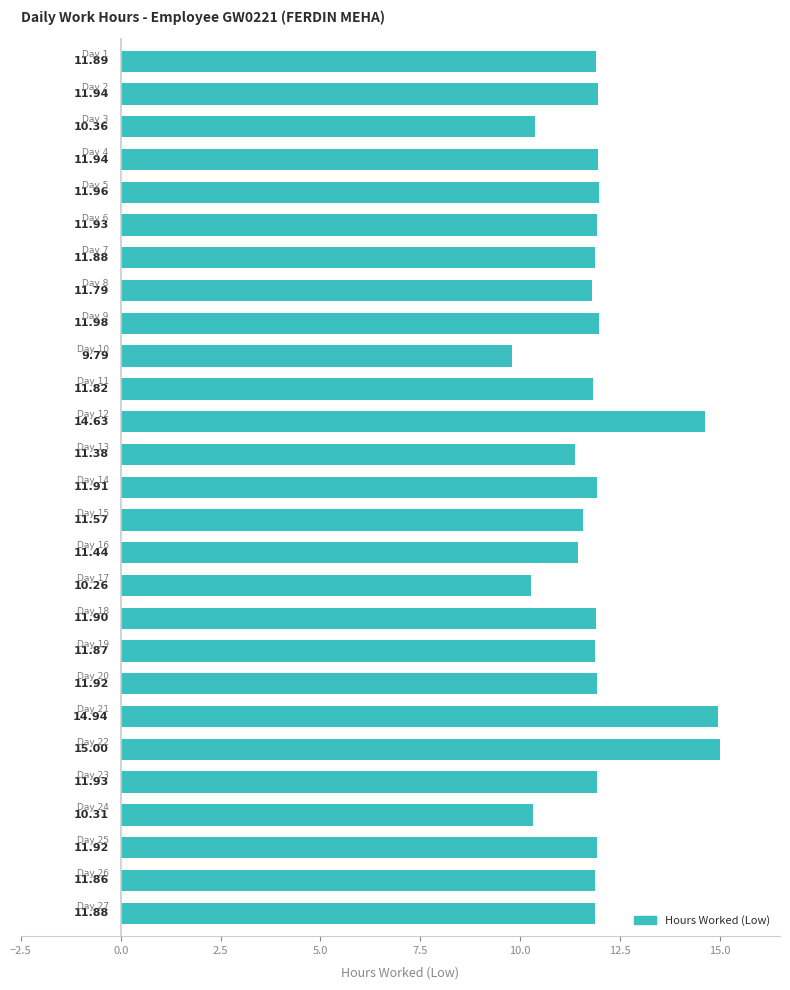

Does the chart contain stacked bars?

No